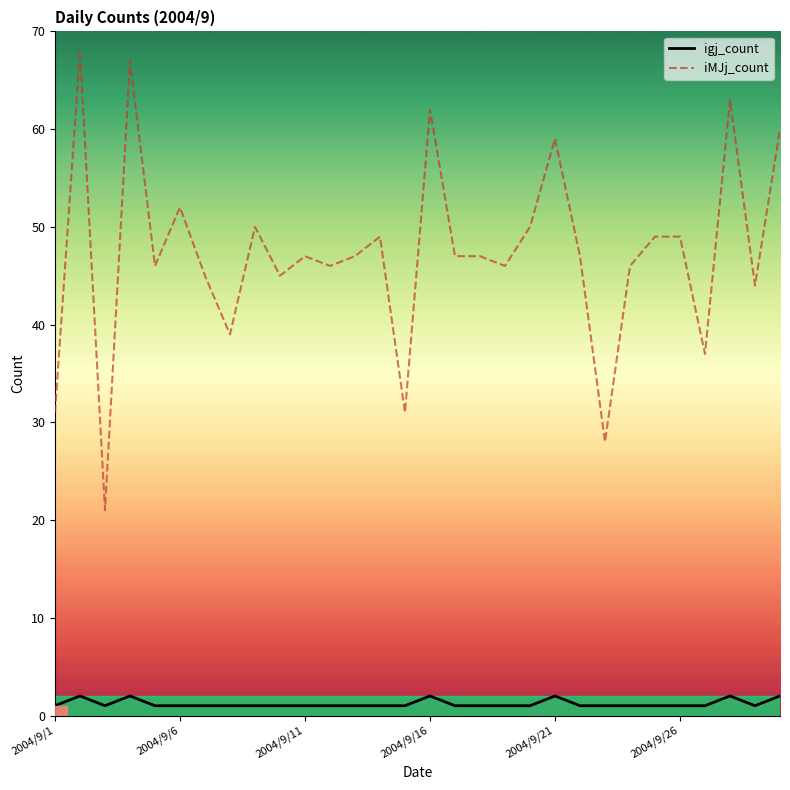

True or false: igj_count and iMJj_count cross at least once.

False